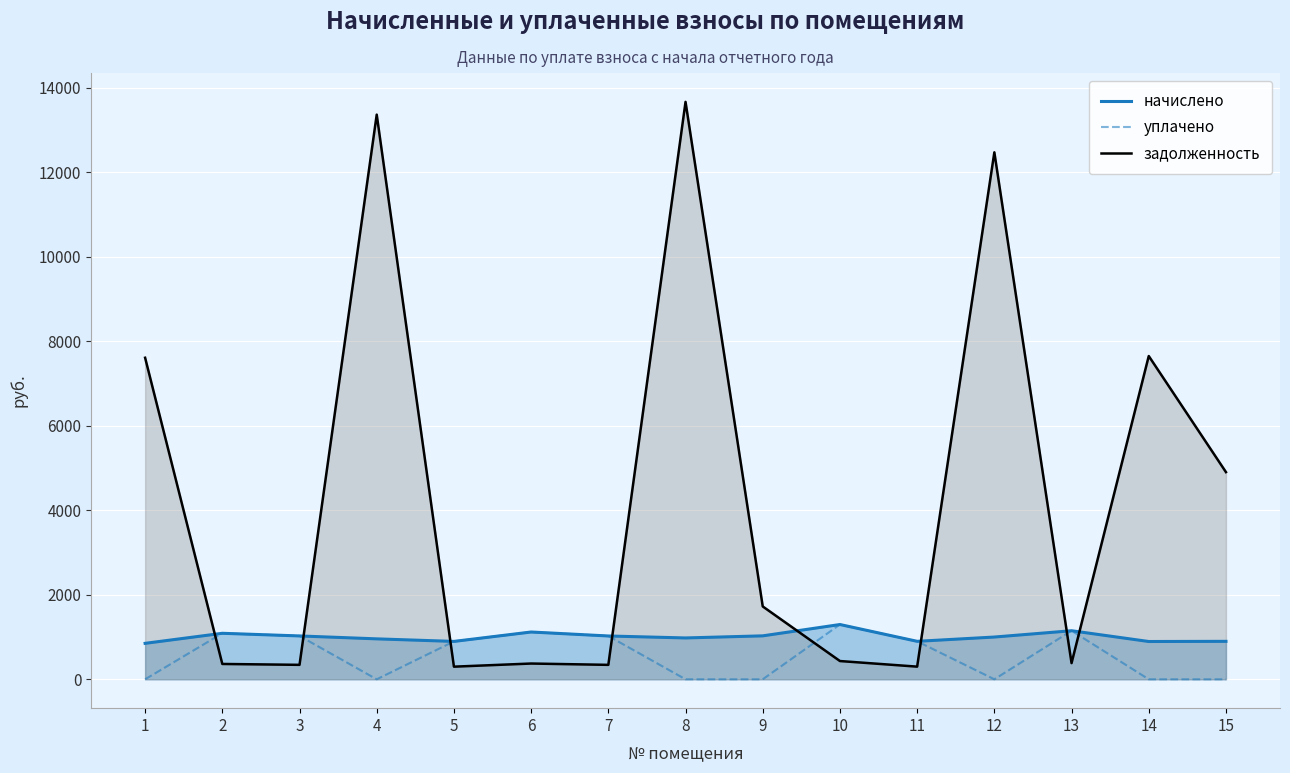

Reading left to right, extract all data points from this chart.

начислено: 1=850.8	2=1088.6	3=1026.0	4=956.9	5=896.4	6=1118.9	7=1024.9	8=978.5	9=1028.2	10=1296.0	11=898.6	12=1000.1	13=1149.1	14=894.2	15=898.1
уплачено: 1=0.0	2=1088.6	3=1026.0	4=0.0	5=896.4	6=1118.9	7=1024.9	8=0.0	9=0.0	10=1296.0	11=898.6	12=0.0	13=1149.1	14=0.0	15=0.0
задолженность: 1=7608.4	2=362.9	3=342.0	4=13361.5	5=298.8	6=373.0	7=341.6	8=13663.1	9=1723.6	10=432.0	11=299.5	12=12469.3	13=383.0	14=7648.9	15=4902.2